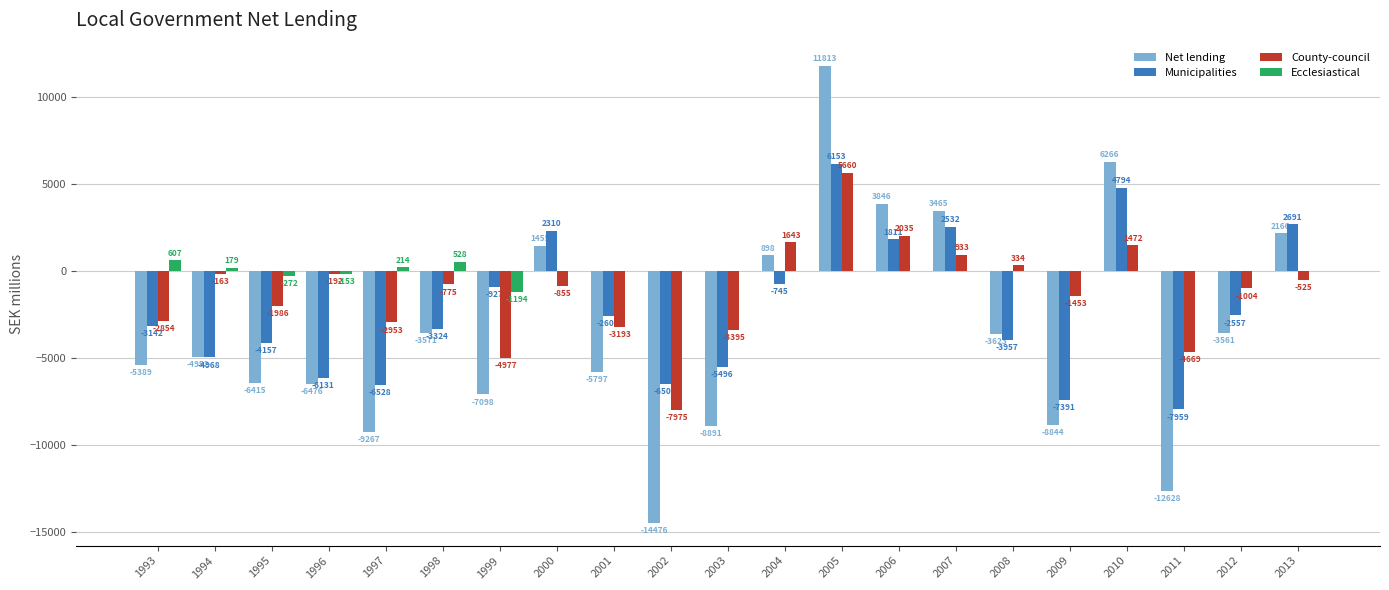

The County-council series shows 2035 at 2006. True or false?

True